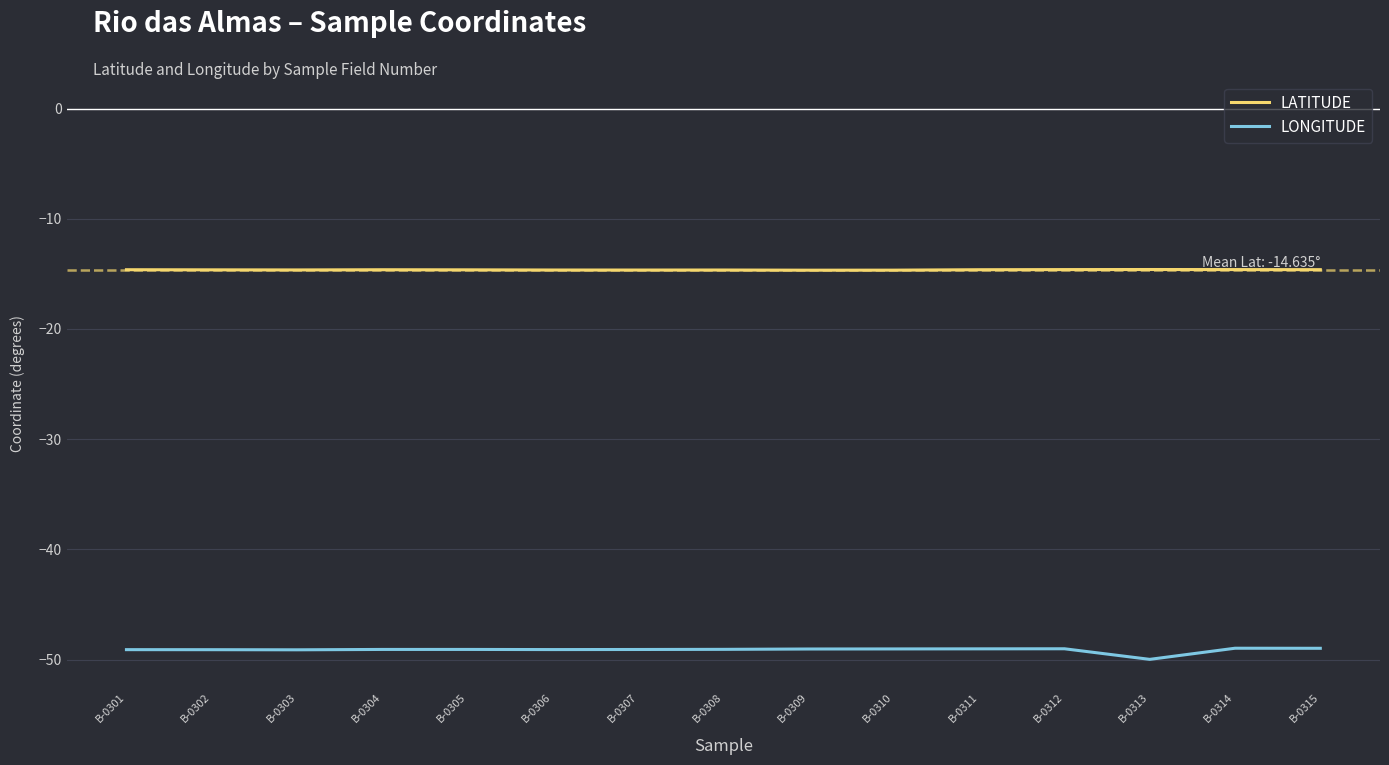

True or false: LONGITUDE and LATITUDE cross at least once.

False